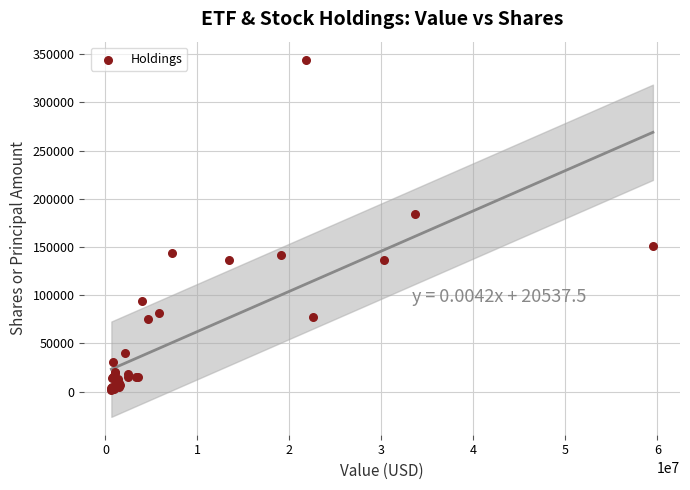

What Y value in the scatter plot is closest to 172977?

184298